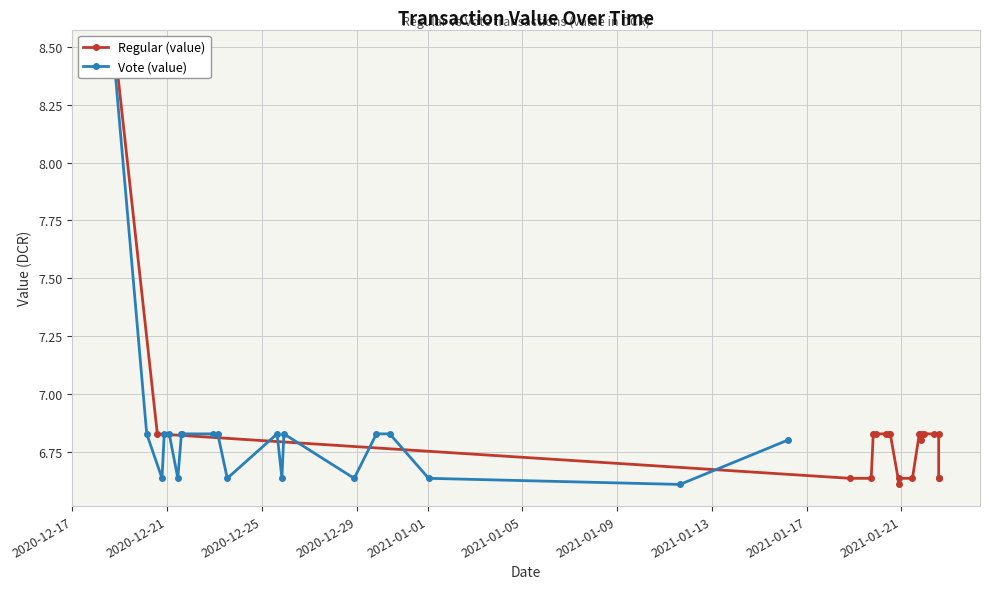

Which series has the widest spread of values?

Regular (value)